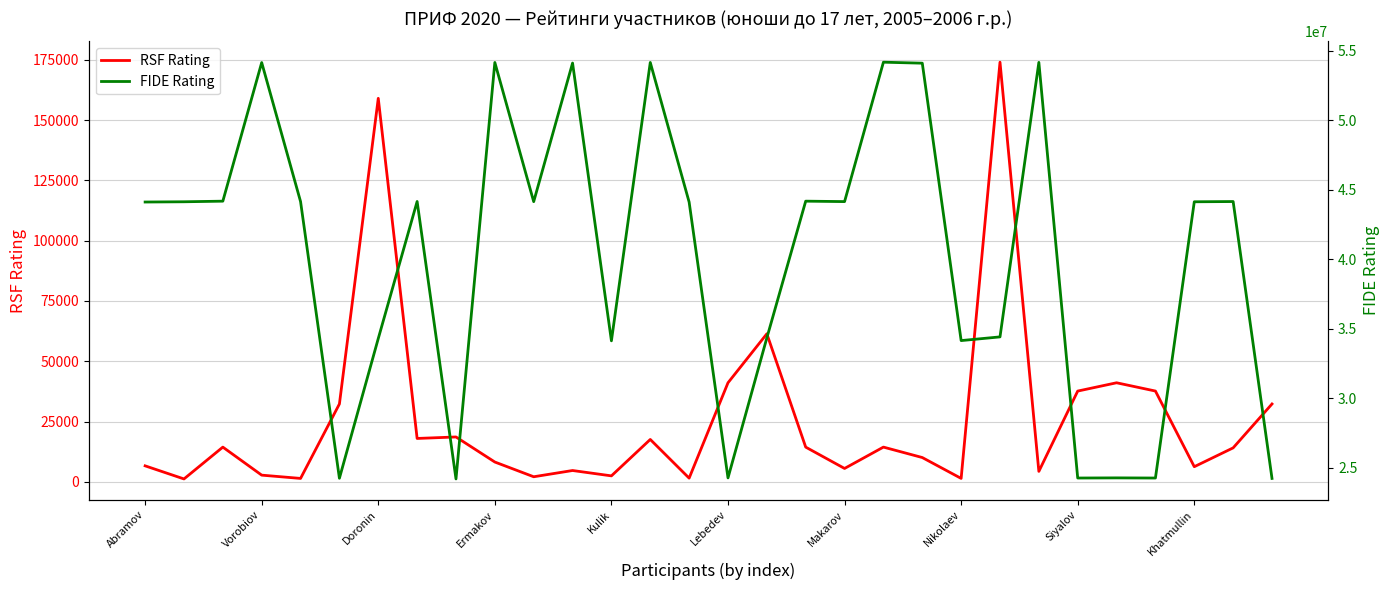

In RSF Rating, how many points are higher than both neighbors (excluding endpoints)?

9